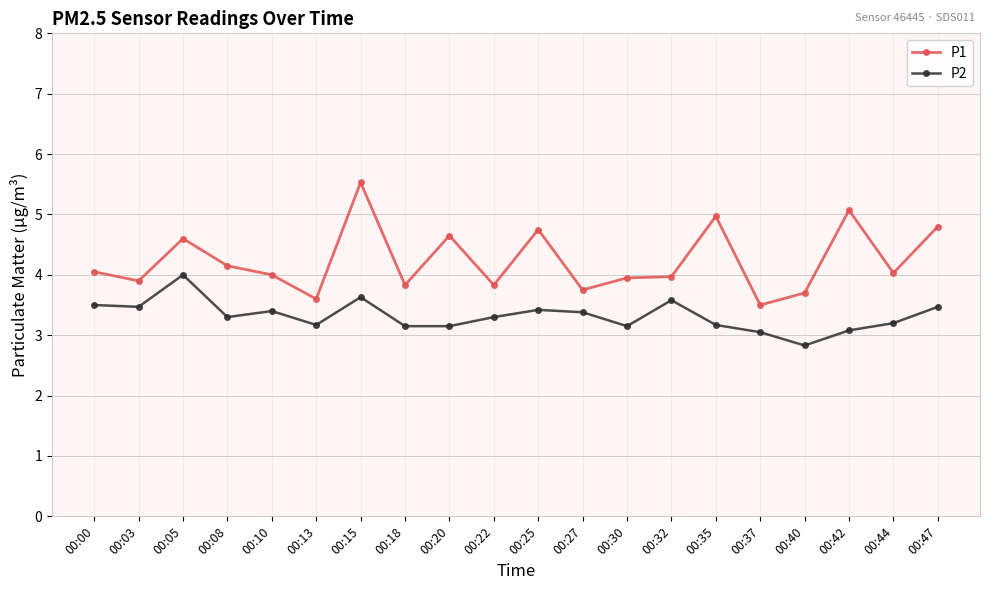

True or false: P2 and P1 intersect in this chart.

False